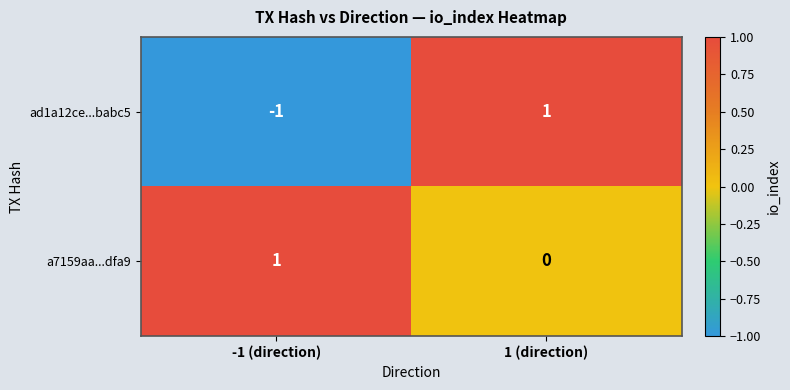

Where is a7159aa...dfa9 nearest to the value 0?

1 (direction)